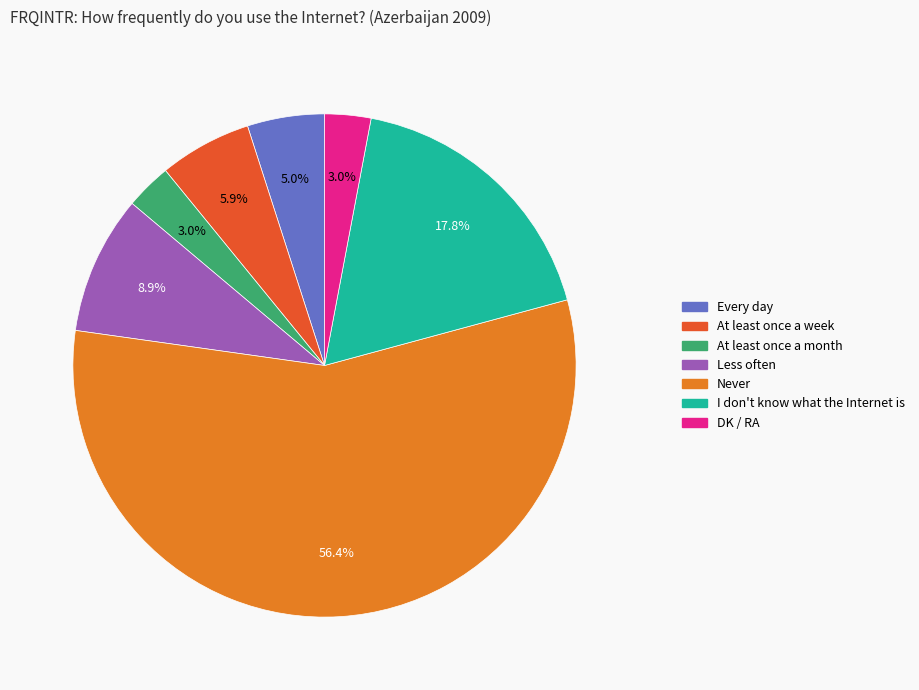

Does DK / RA represent more than half of the total?

No